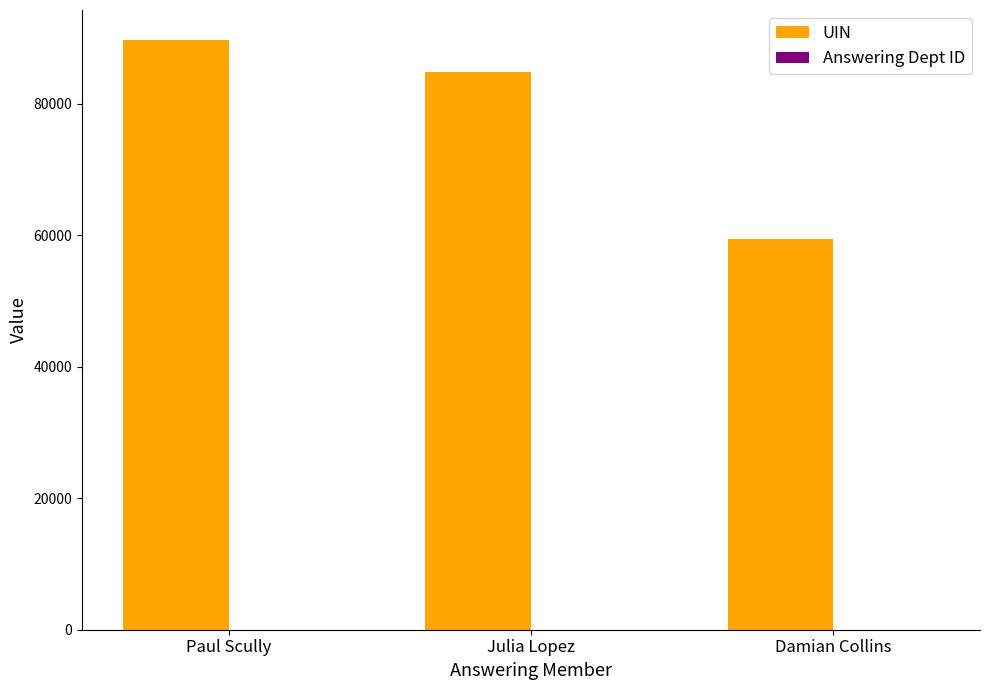

What is the maximum value for UIN?

89745